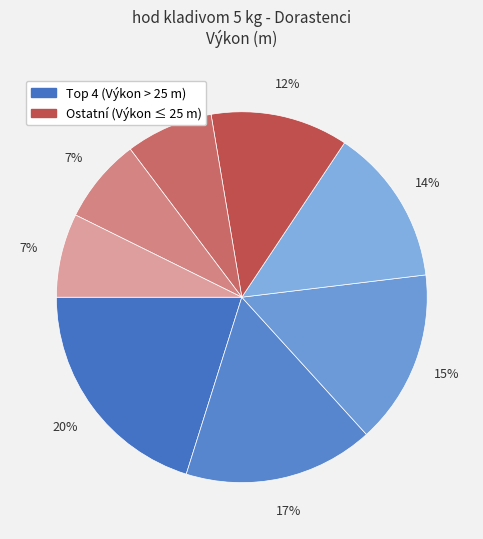

Count the number of slices in the pie.

8